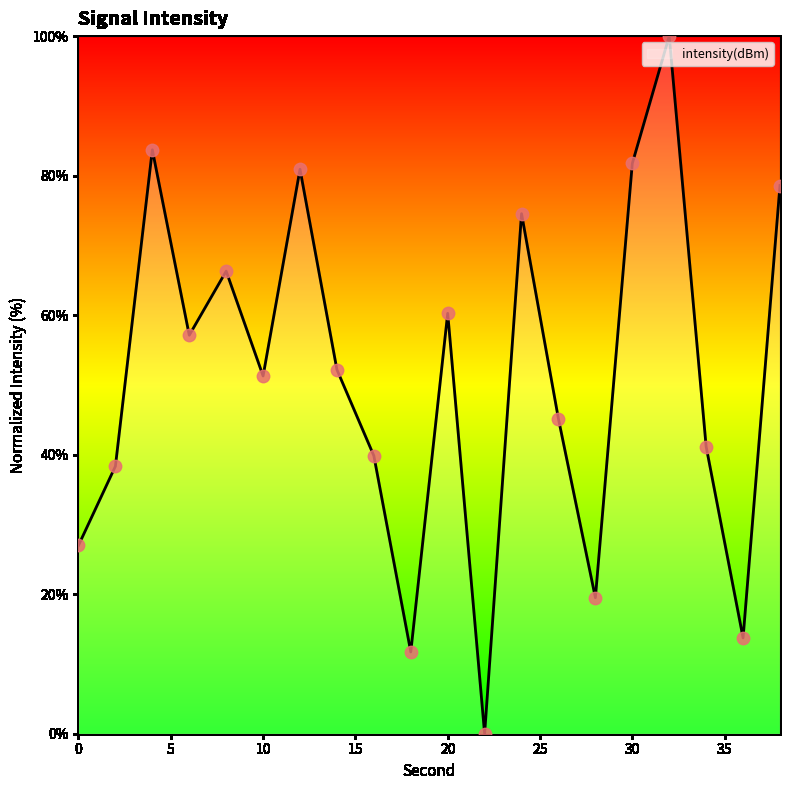

What is the difference between the maximum and minimum values?

100.0